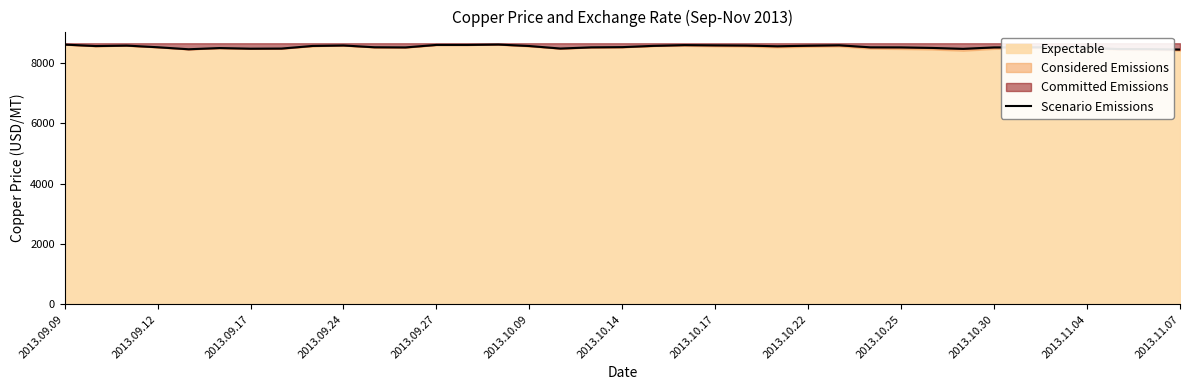

What is the greatest value displayed?

8619.6